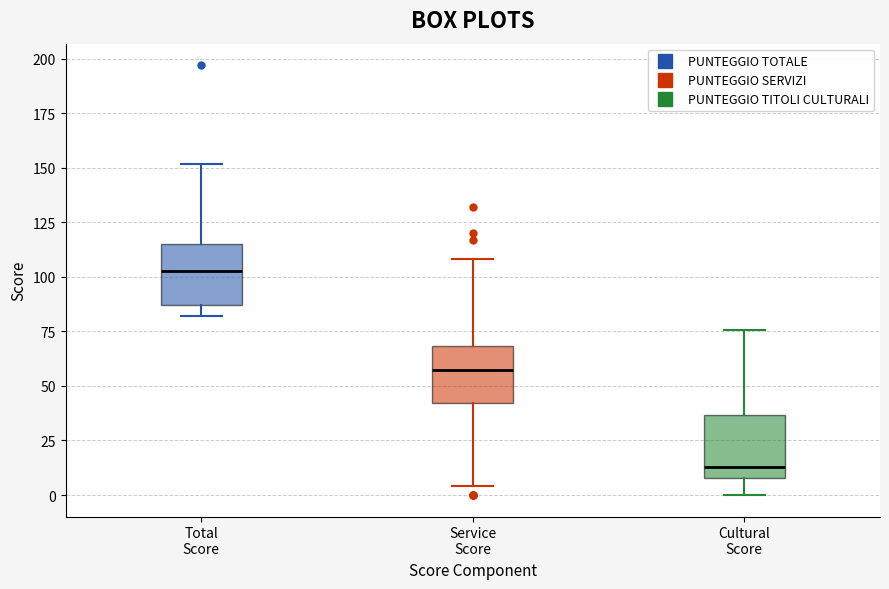

Which box's median line is the lowest?

Cultural Score